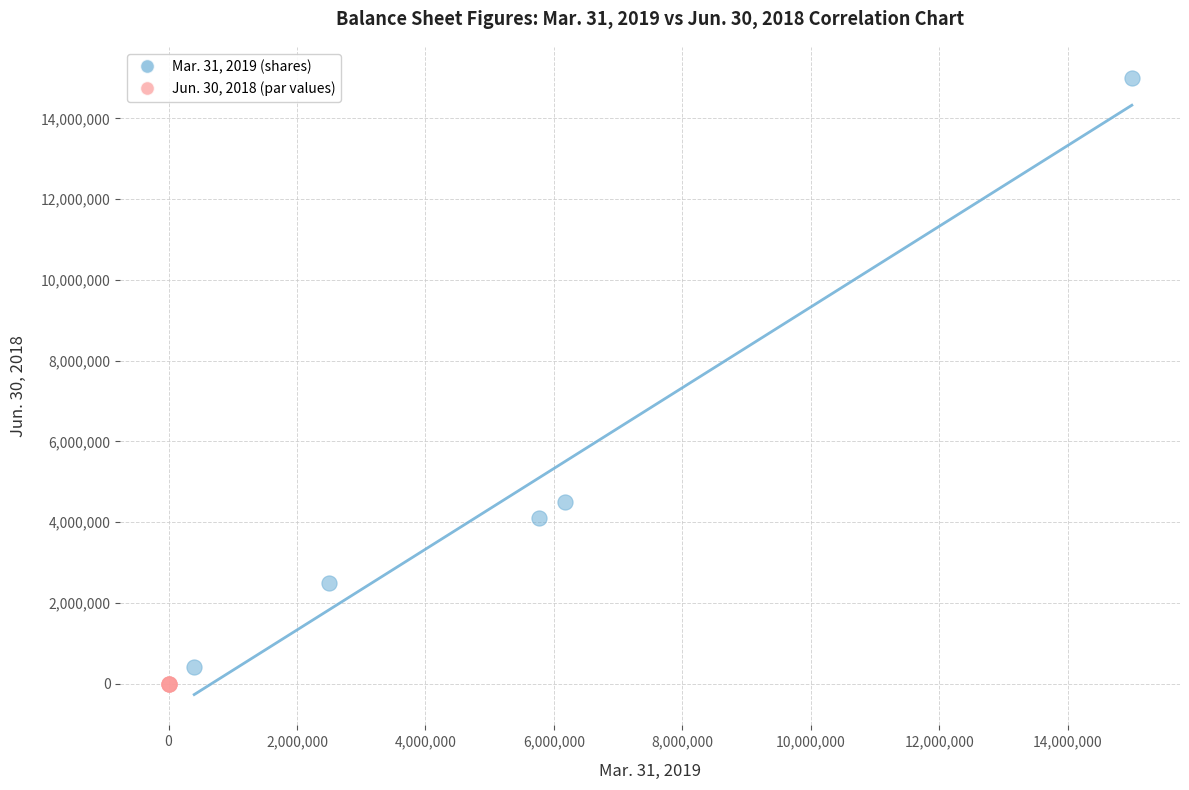

Which series has the largest Y range (max minus min)?

Mar. 31, 2019 (shares)